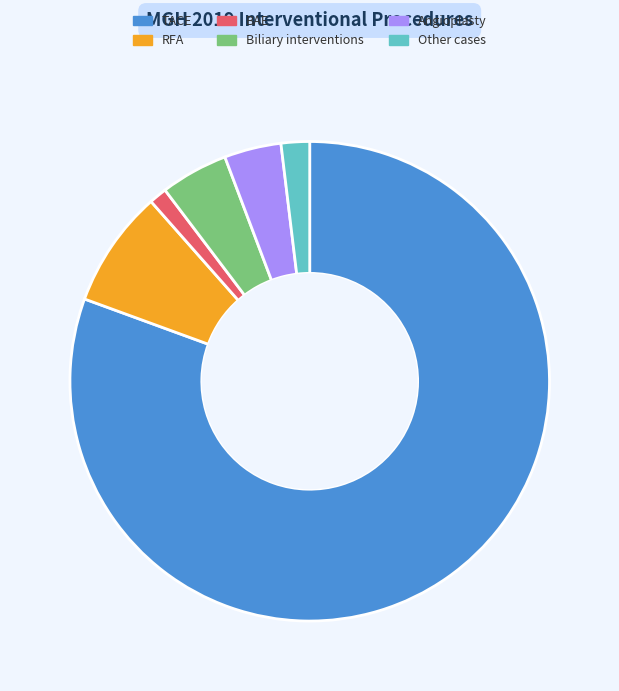

Does Other cases represent more than half of the total?

No